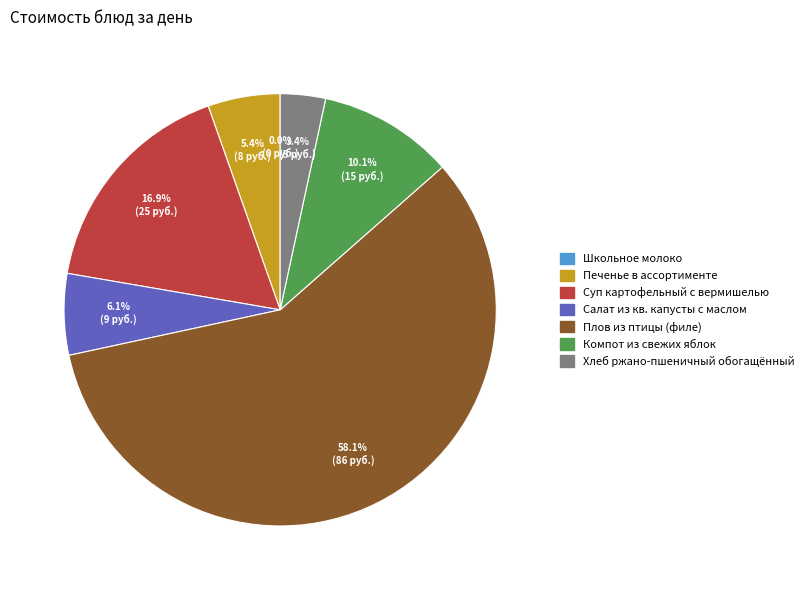

To the nearest percent, what is the combined percentage of Печенье в ассортименте and Хлеб ржано-пшеничный обогащённый?

9%